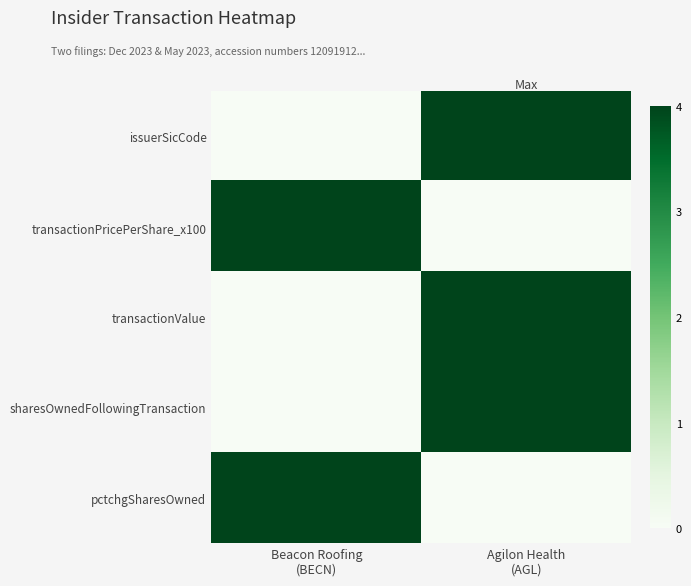

Reading left to right, list all the values displayed in this chart.

issuerSicCode: Beacon Roofing
(BECN)=0	Agilon Health
(AGL)=4
transactionPricePerShare_x100: Beacon Roofing
(BECN)=4	Agilon Health
(AGL)=0
transactionValue: Beacon Roofing
(BECN)=0	Agilon Health
(AGL)=4
sharesOwnedFollowingTransaction: Beacon Roofing
(BECN)=0	Agilon Health
(AGL)=4
pctchgSharesOwned: Beacon Roofing
(BECN)=4	Agilon Health
(AGL)=0